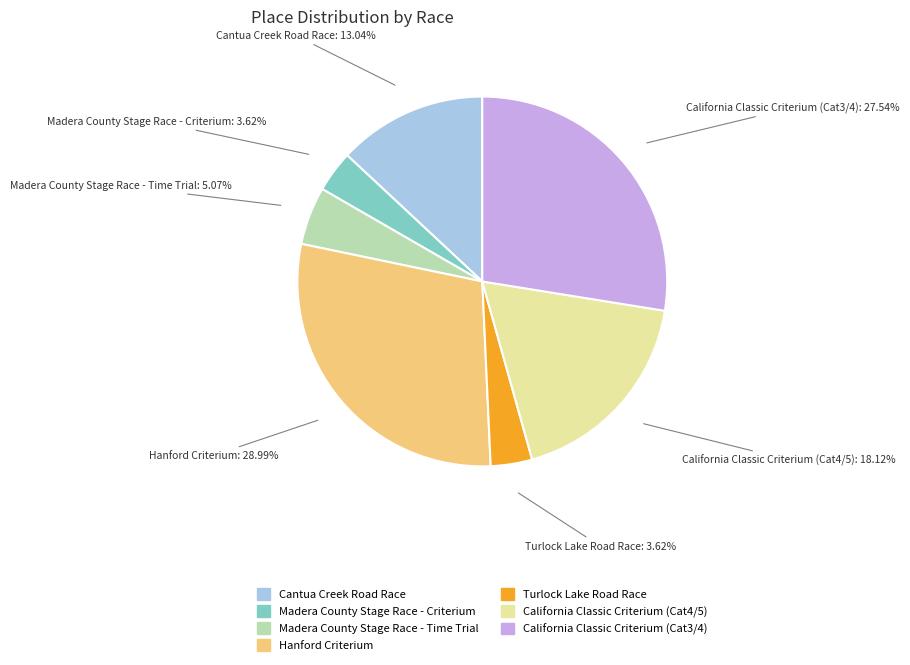

Combined, do Madera County Stage Race - Criterium and Hanford Criterium account for over 50%?

No